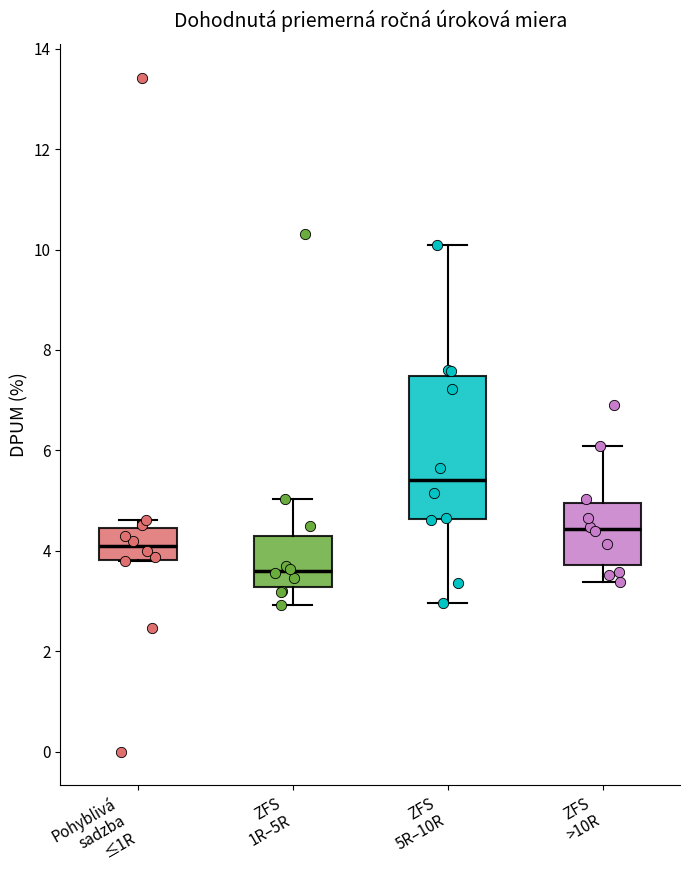

Reading left to right, read every box against the y-axis: the position of its median line, the range the box covers, and the ends of its whiskers. The values are not printed on the chart, so give them approximately, as read against the axis.

Pohyblivá sadzba ≤1R: median 4.0, box 3.8 to 4.4, whiskers 3.8 to 4.6
ZFS 1R–5R: median 3.6, box 3.2 to 4.2, whiskers 3.0 to 5.0
ZFS 5R–10R: median 5.4, box 4.6 to 7.4, whiskers 3.0 to 10.0
ZFS >10R: median 4.4, box 3.8 to 5.0, whiskers 3.4 to 6.0